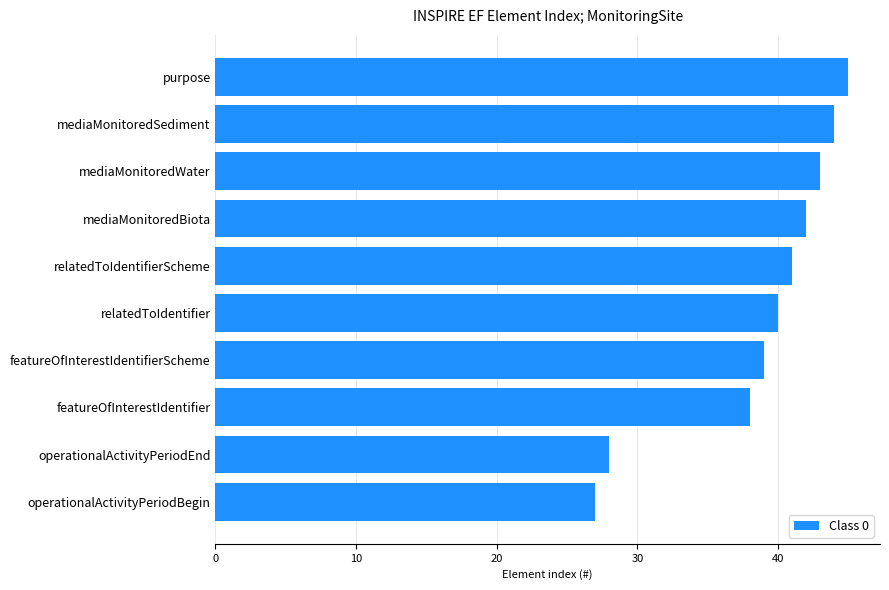

Approximately how many times larger is the value at operationalActivityPeriodEnd compared to relatedToIdentifierScheme?

0.7